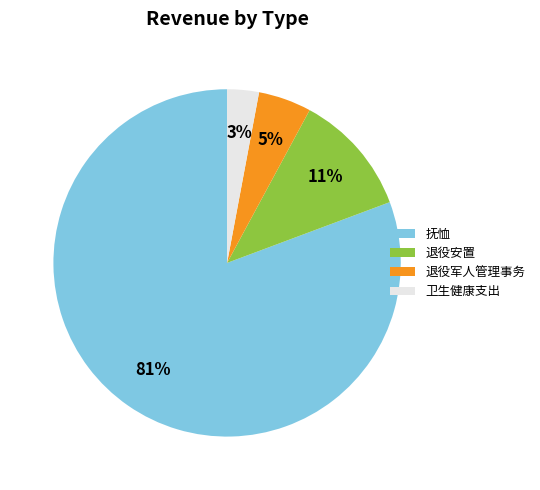

Is the sum of 退役军人管理事务 and 抚恤 greater than half?

Yes